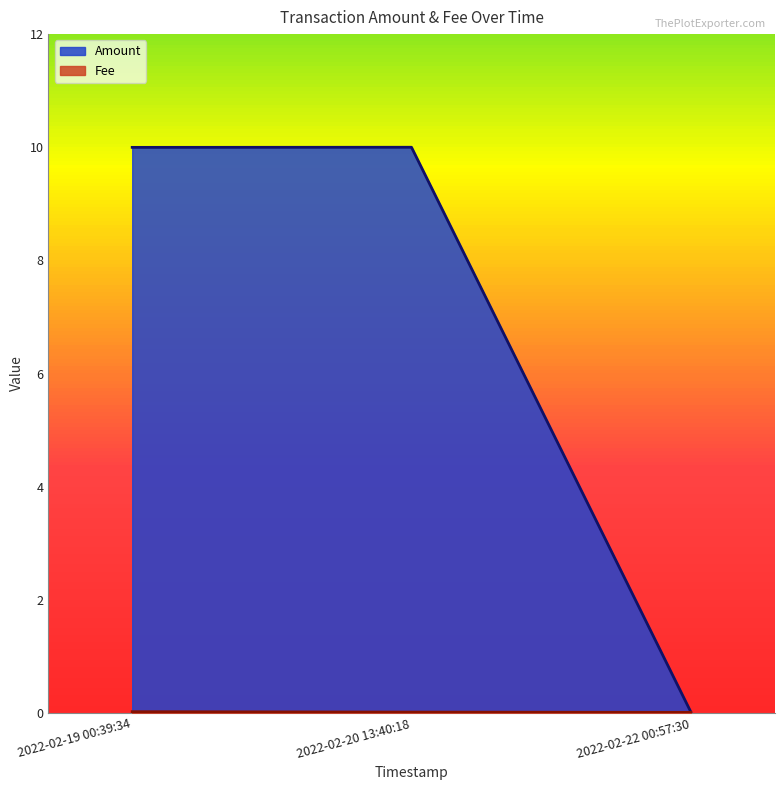

Which series has the largest total across all categories?

Amount